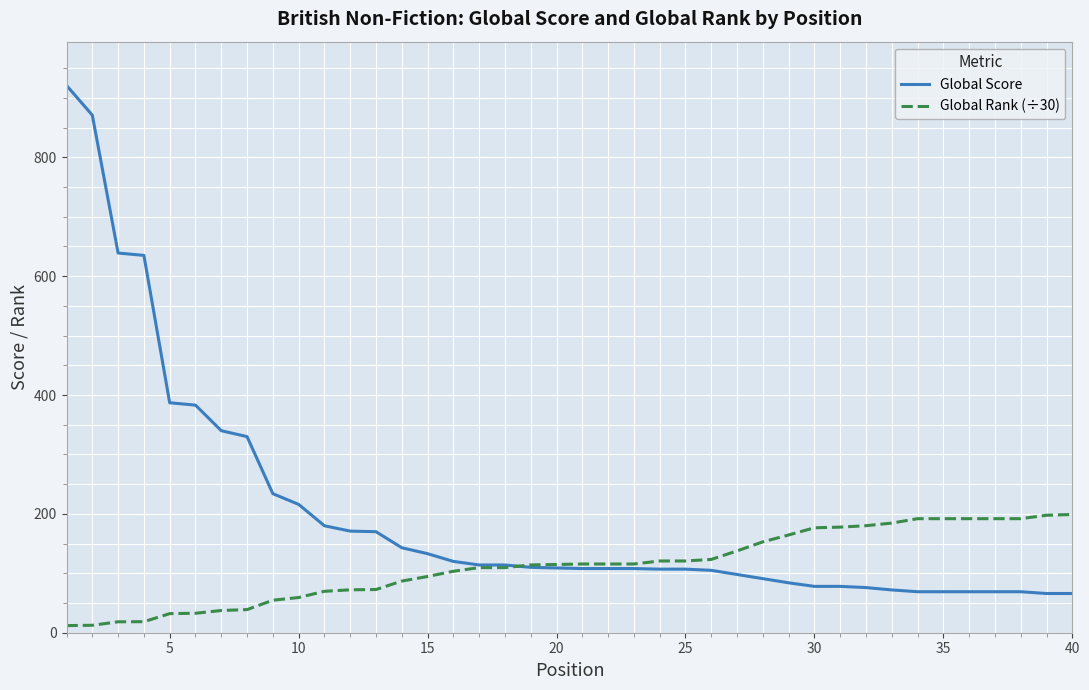

Which series has the largest total across all categories?

Global Score